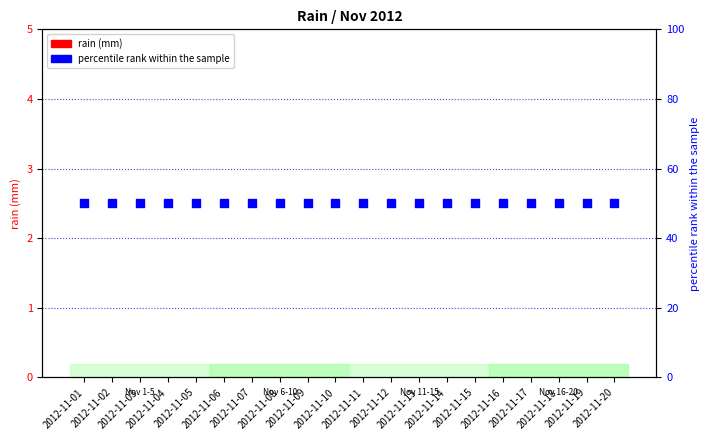

At how many categories does at least one series exceed 15?

20